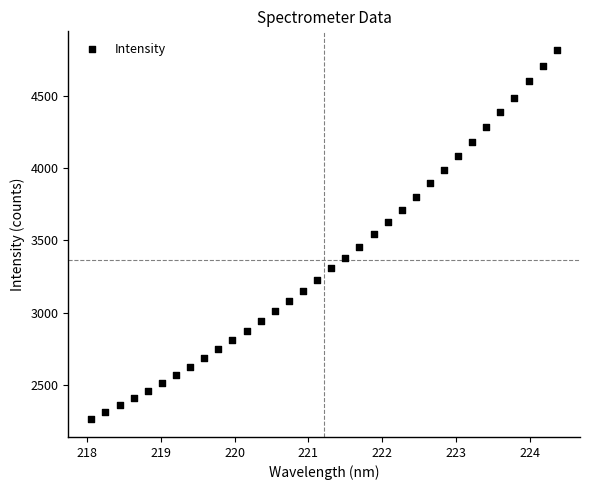

What is the range of Y values (max minus min)?

2550.3